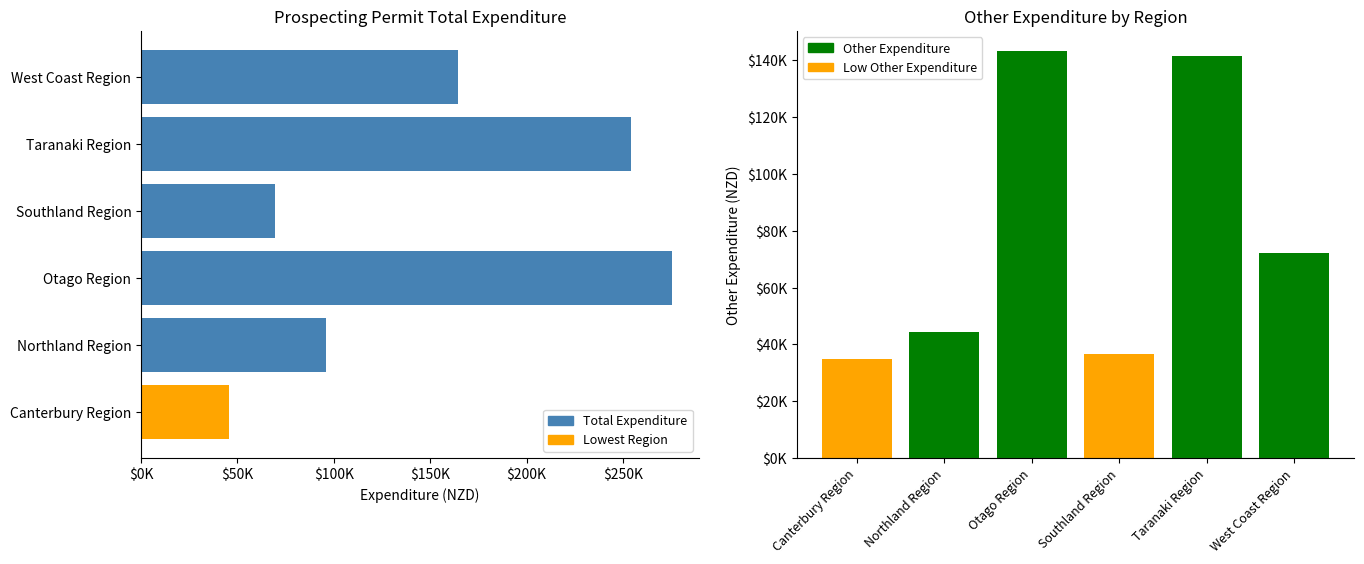

Which series has the largest total across all categories?

Total Expenditure